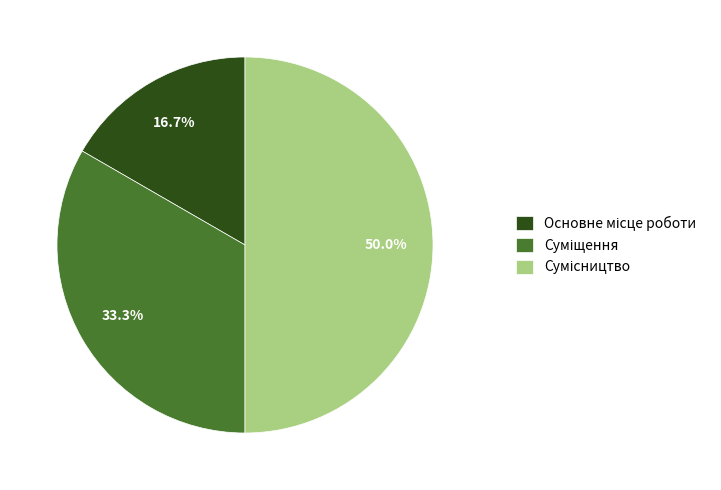

How many segments does this pie chart have?

3